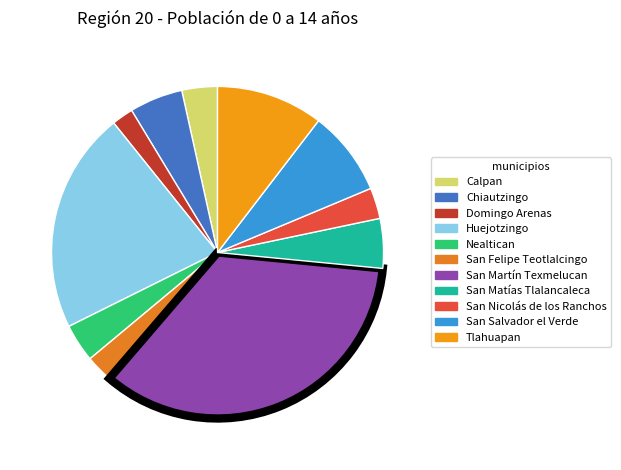

Is Calpan the majority of the pie?

No